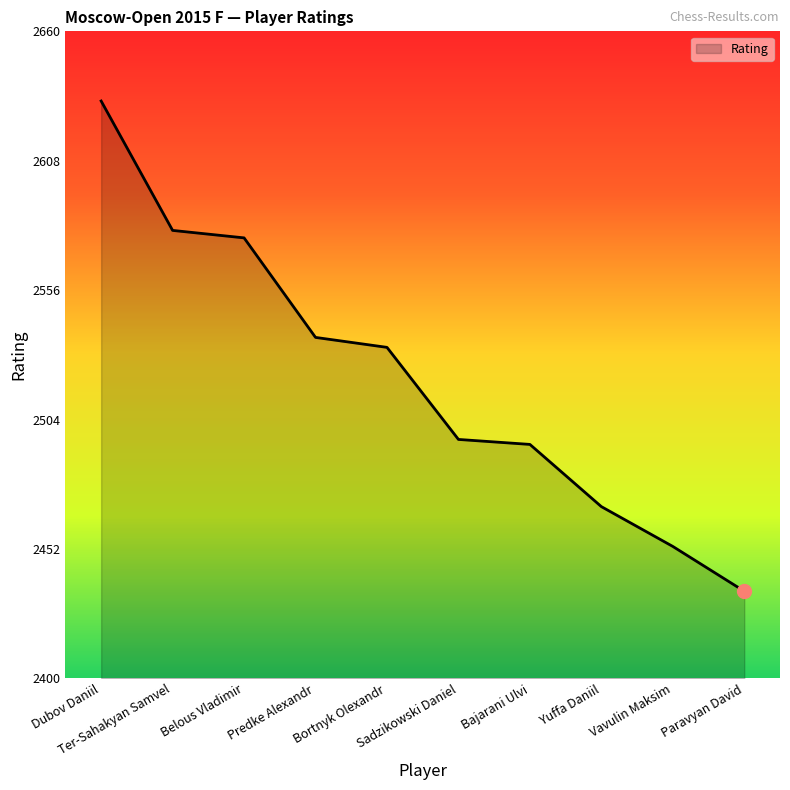

What is the ratio of the value at Belous Vladimir to the value at Vavulin Maksim?

1.1